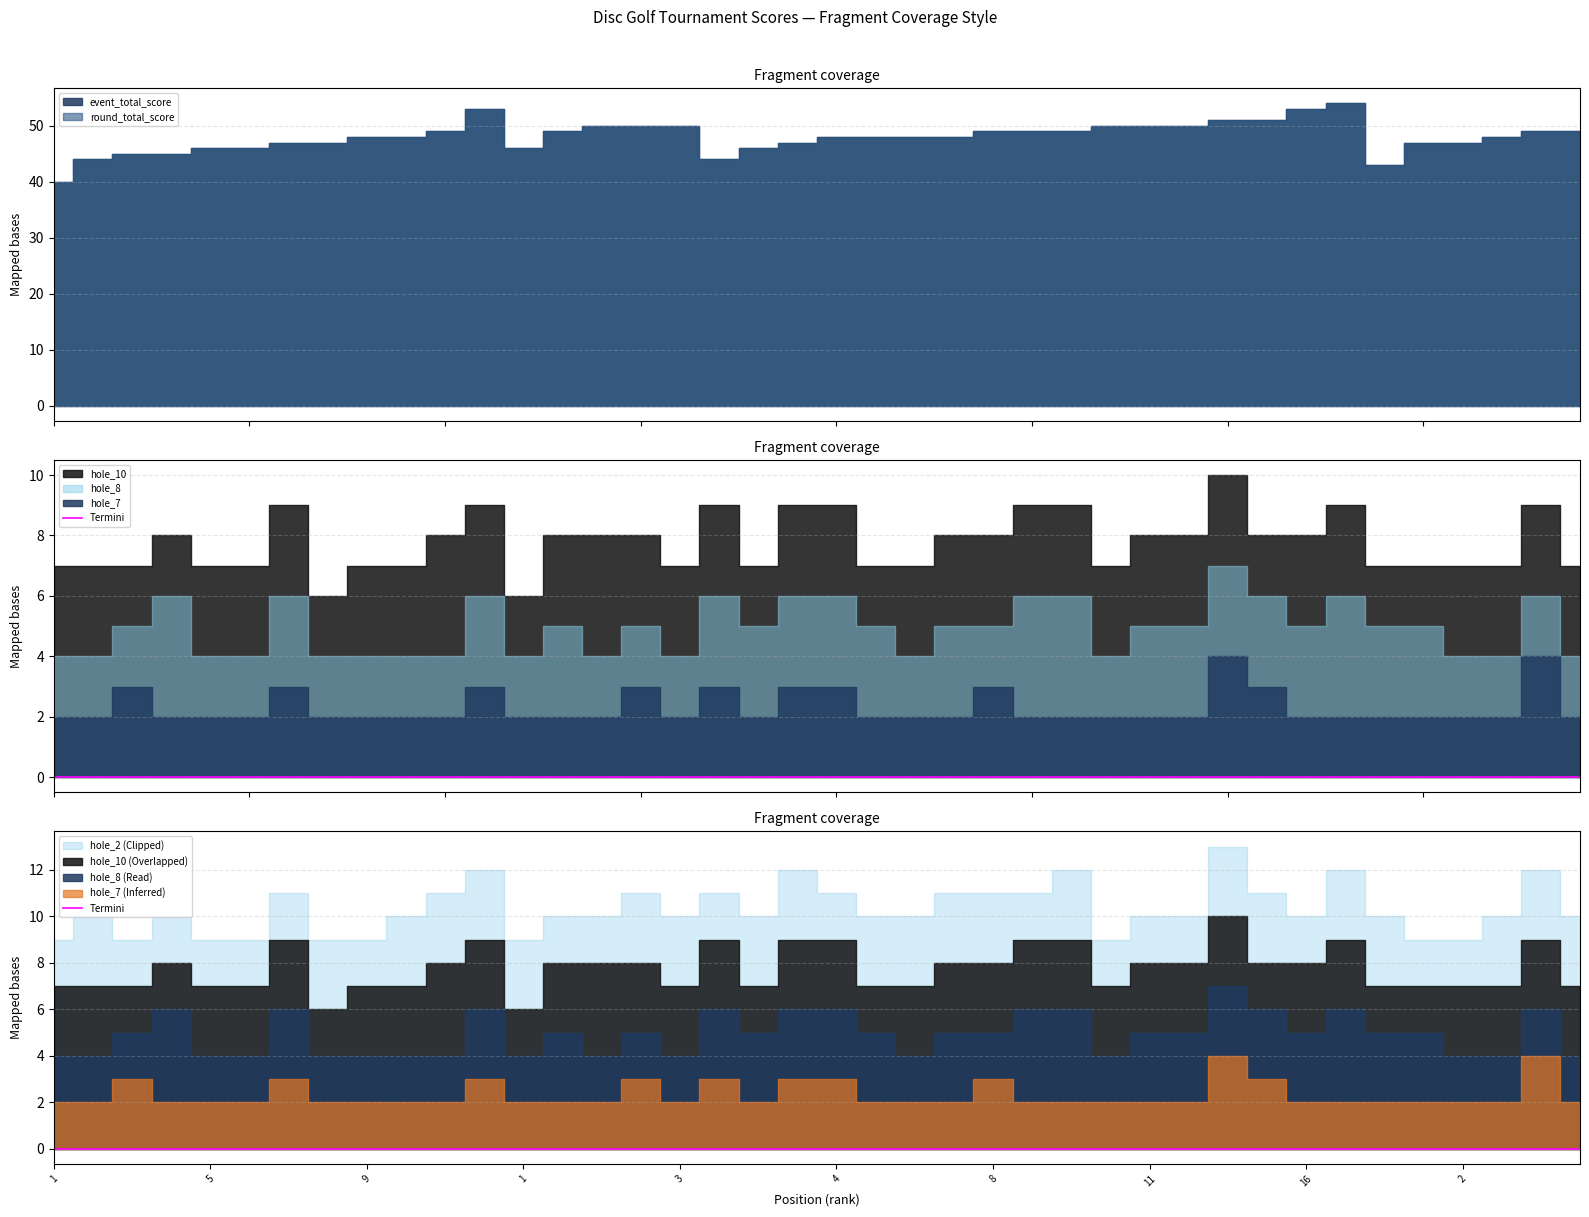

Reading left to right, what are all the values shown in this chart?

event_total_score: 1=40	2=44	3=45	3=45	5=46	5=46	7=47	7=47	9=48	9=48	11=49	12=53	1=46	2=49	3=50	3=50	3=50	1=44	2=46	3=47	4=48	4=48	4=48	4=48	8=49	8=49	8=49	11=50	11=50	11=50	14=51	14=51	16=53	17=54	1=43	2=47	2=47	4=48	5=49	5=49
round_total_score: 1=40	2=44	3=45	3=45	5=46	5=46	7=47	7=47	9=48	9=48	11=49	12=53	1=46	2=49	3=50	3=50	3=50	1=44	2=46	3=47	4=48	4=48	4=48	4=48	8=49	8=49	8=49	11=50	11=50	11=50	14=51	14=51	16=53	17=54	1=43	2=47	2=47	4=48	5=49	5=49
hole_7: 1=2	2=2	3=3	3=2	5=2	5=2	7=3	7=2	9=2	9=2	11=2	12=3	1=2	2=2	3=2	3=3	3=2	1=3	2=2	3=3	4=3	4=2	4=2	4=2	8=3	8=2	8=2	11=2	11=2	11=2	14=4	14=3	16=2	17=2	1=2	2=2	2=2	4=2	5=4	5=2
hole_8: 1=2	2=2	3=2	3=4	5=2	5=2	7=3	7=2	9=2	9=2	11=2	12=3	1=2	2=3	3=2	3=2	3=2	1=3	2=3	3=3	4=3	4=3	4=2	4=3	8=2	8=4	8=4	11=2	11=3	11=3	14=3	14=3	16=3	17=4	1=3	2=3	2=2	4=2	5=2	5=2
hole_10: 1=3	2=3	3=2	3=2	5=3	5=3	7=3	7=2	9=3	9=3	11=4	12=3	1=2	2=3	3=4	3=3	3=3	1=3	2=2	3=3	4=3	4=2	4=3	4=3	8=3	8=3	8=3	11=3	11=3	11=3	14=3	14=2	16=3	17=3	1=2	2=2	2=3	4=3	5=3	5=3
hole_2: 1=2	2=3	3=2	3=2	5=2	5=2	7=2	7=3	9=2	9=3	11=3	12=3	1=3	2=2	3=2	3=3	3=3	1=2	2=3	3=3	4=2	4=3	4=3	4=3	8=3	8=2	8=3	11=2	11=2	11=2	14=3	14=3	16=2	17=3	1=3	2=2	2=2	4=3	5=3	5=3